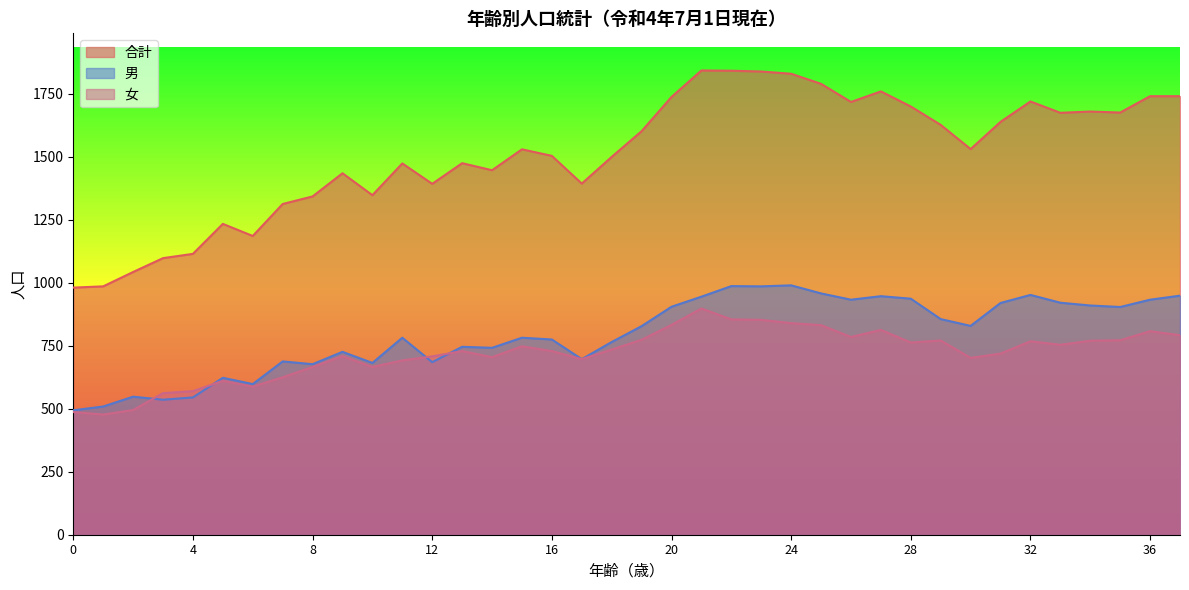

True or false: 女 and 合計 cross at least once.

False